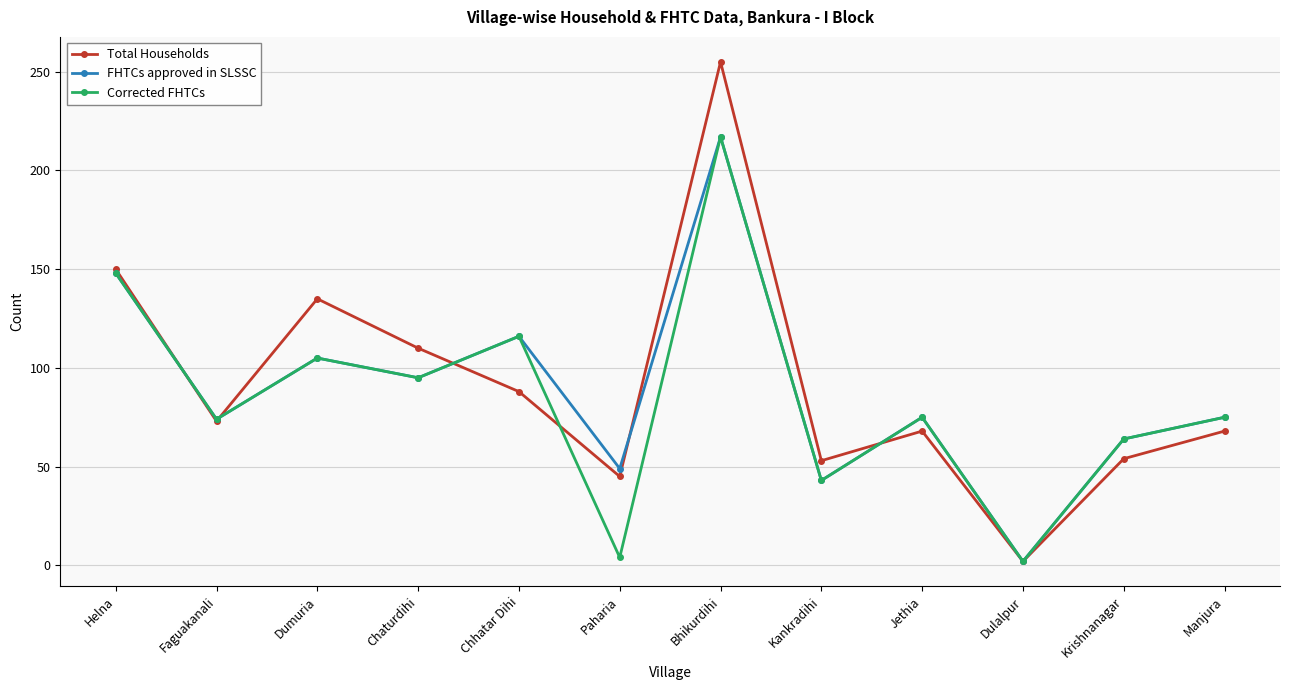

What is the average value of the FHTCs approved in SLSSC series?

89